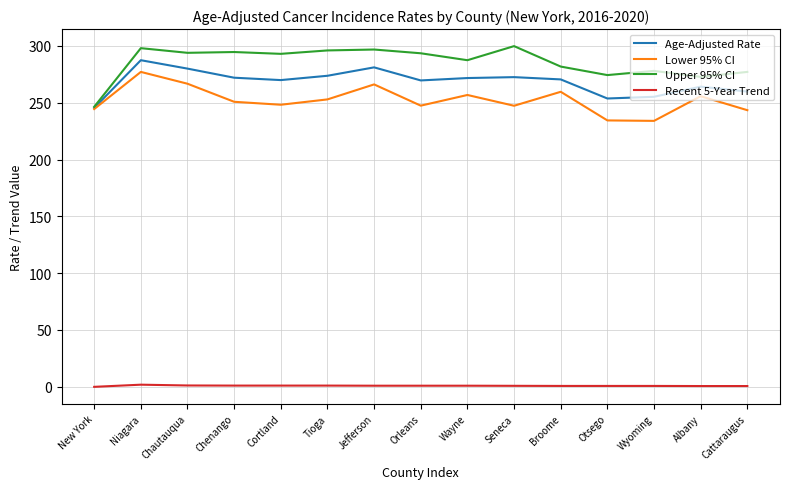

What is the total value across all series at Otsego?

763.1